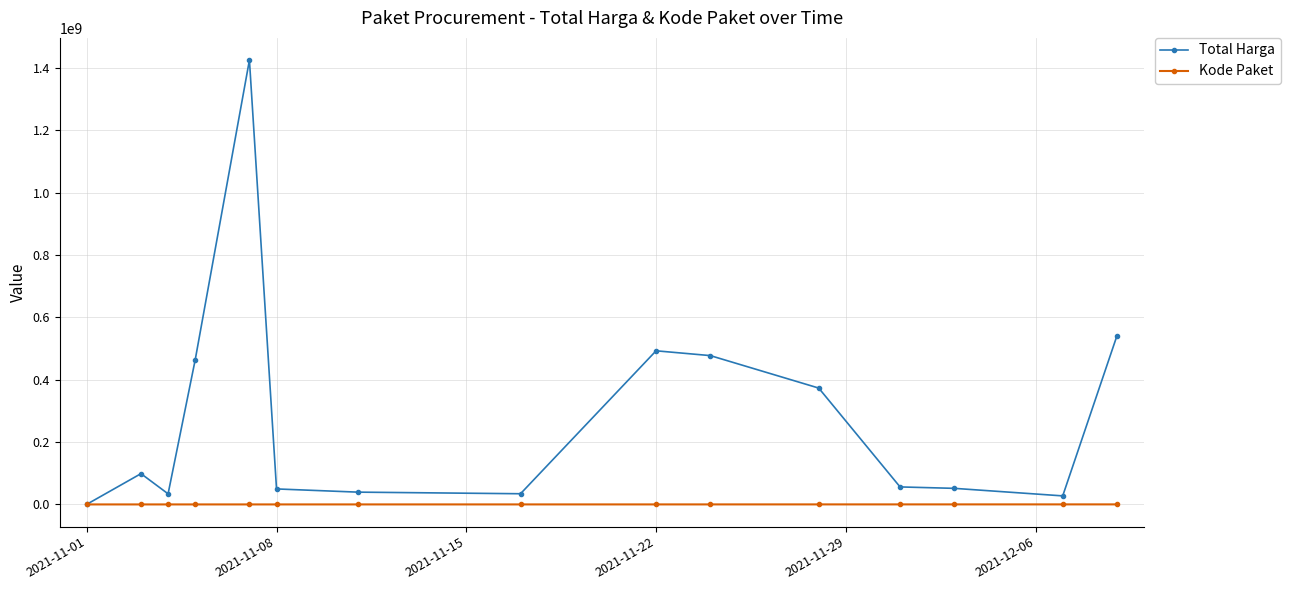

What is the greatest value displayed?

1425867900